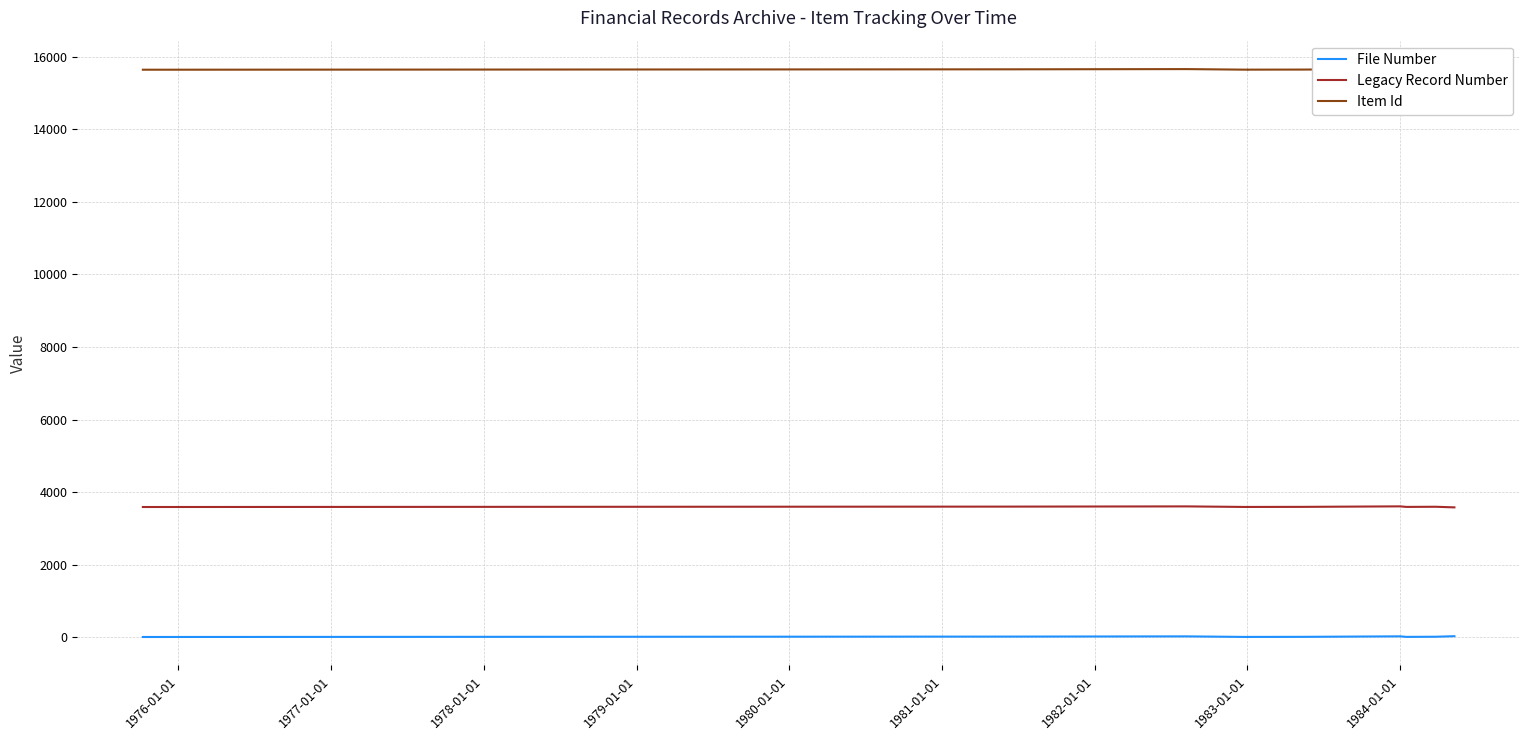

Rank the categories by File Number value from highest to lowest.

1984-01-01, 1981-01-01, 1977-01-01, 1976-01-01, 1983-01-01, 1980-01-01, 1982-01-01, 1979-01-01, 1978-01-01, 1975-01-01